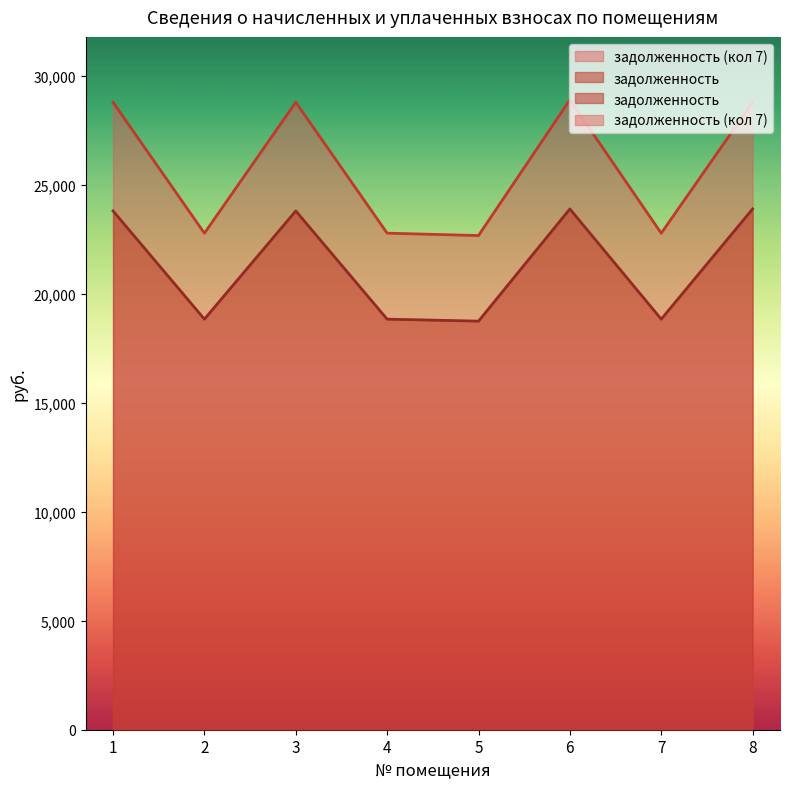

What is the sum of all задолженность values?

170709.5